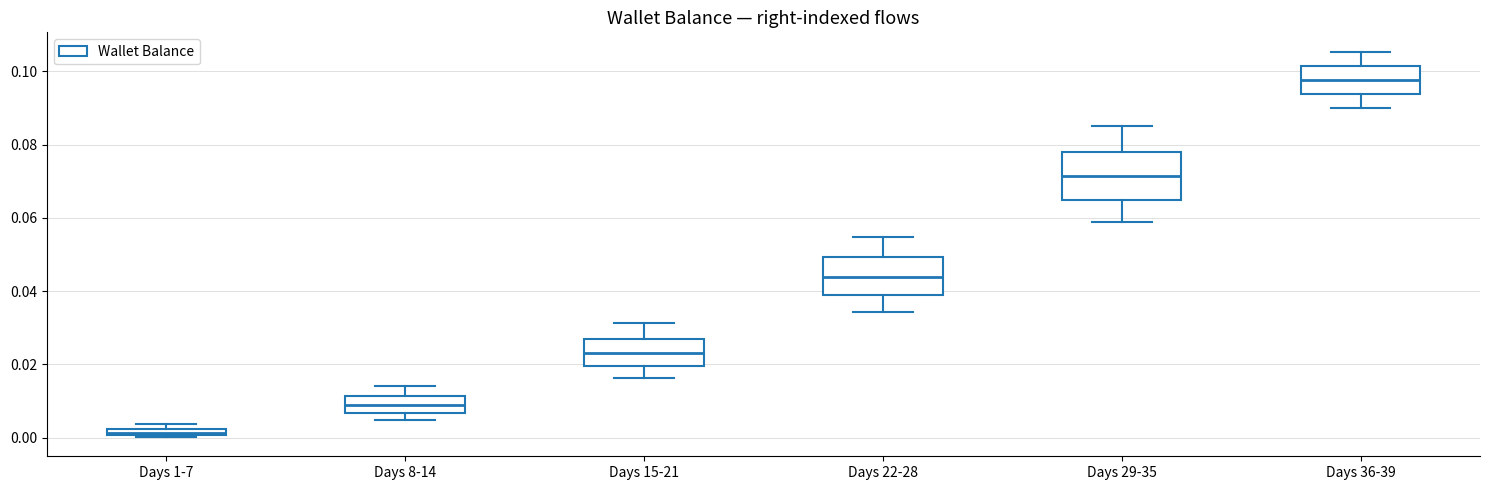

Where is the lower edge of the box for Days 8-14 on the y-axis? The values are not printed on the chart, so give them approximately, as read against the axis.

0.006